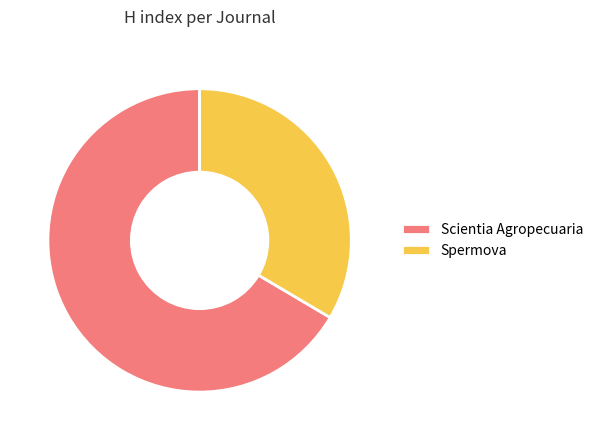

How many segments does this pie chart have?

2